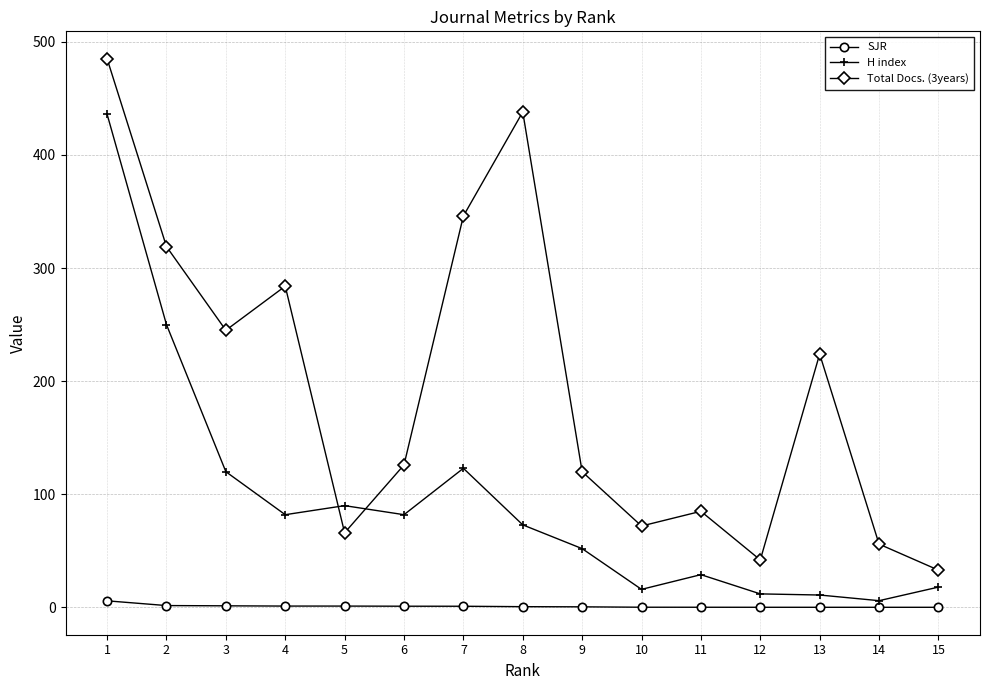

How many data points does each series have?

15